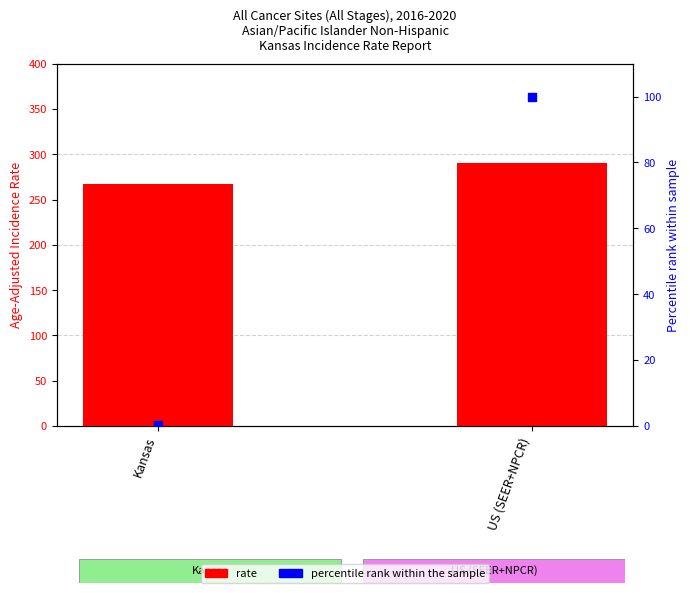

Which series has the largest total across all categories?

rate